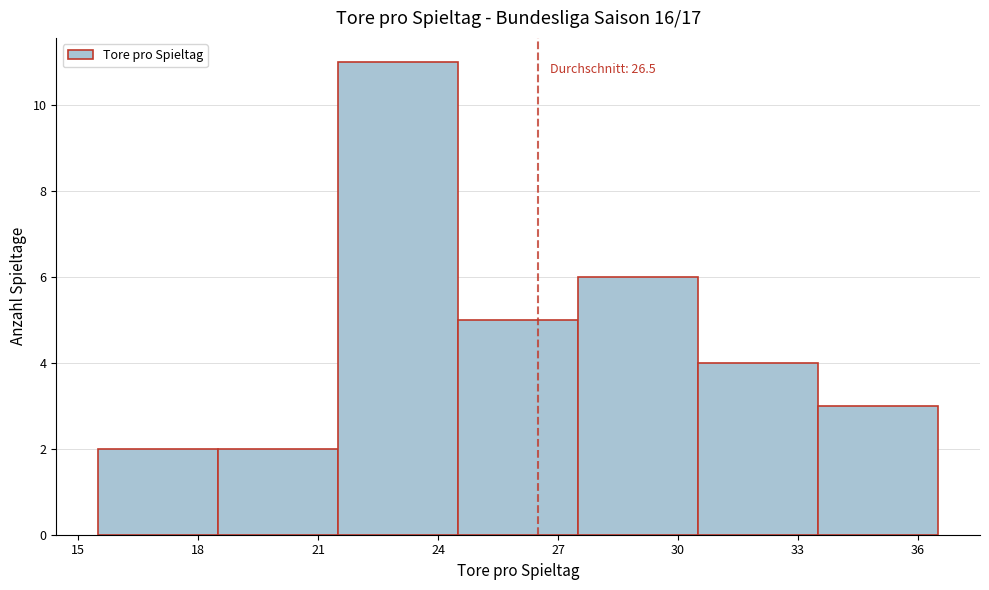

Which range on the x-axis has the tallest bar?

21.5 to 24.5